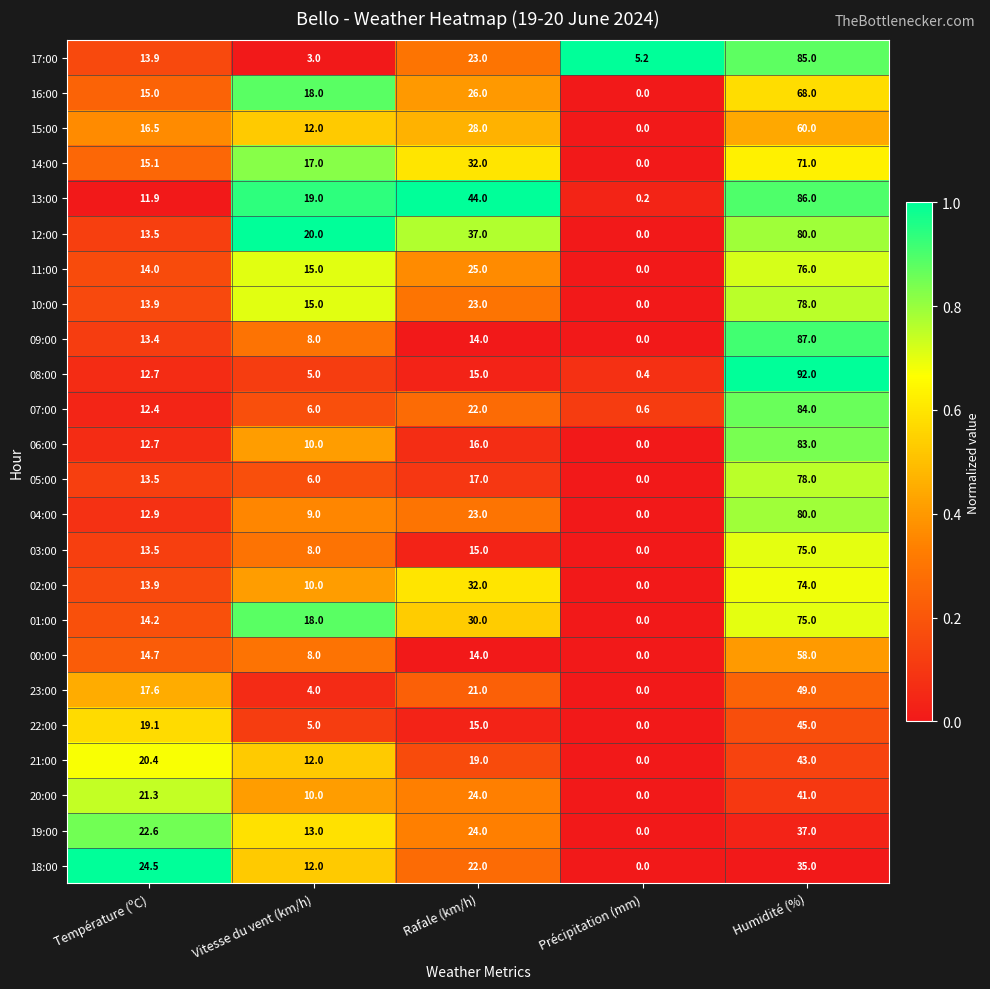

Which category has the highest value in the 21:00 series?

Humidité (%)